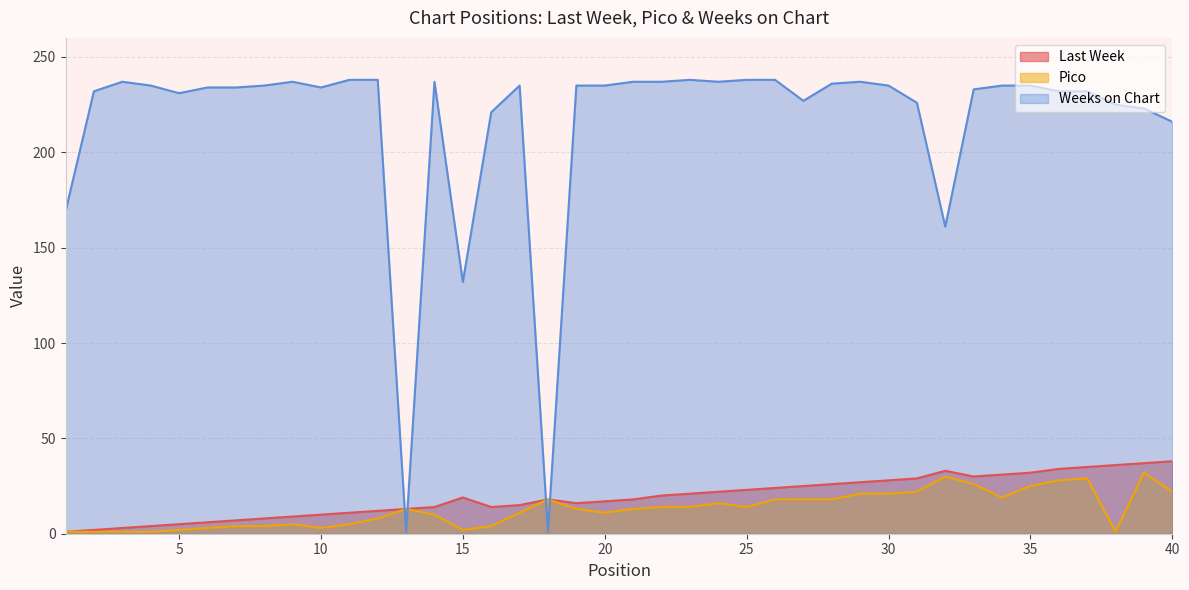

Rank the categories by Weeks on Chart value from lowest to highest.

13, 18, 15, 32, 1, 40, 16, 39, 38, 31, 27, 5, 2, 36, 37, 33, 6, 7, 10, 4, 8, 17, 19, 20, 30, 34, 35, 28, 3, 9, 14, 21, 22, 24, 29, 11, 12, 23, 25, 26